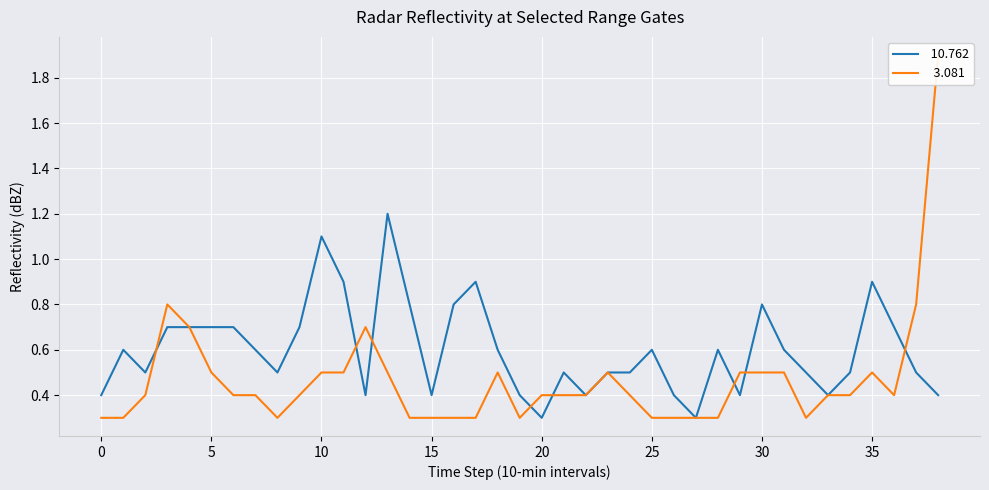

Reading left to right, list all the values displayed in this chart.

 10.762: 0.4	0.6	0.5	0.7	0.7	0.7	0.7	0.6	0.5	0.7	1.1	0.9	0.4	1.2	0.8	0.4	0.8	0.9	0.6	0.4	0.3	0.5	0.4	0.5	0.5	0.6	0.4	0.3	0.6	0.4	0.8	0.6	0.5	0.4	0.5	0.9	0.7	0.5	0.4
  3.081: 0.3	0.3	0.4	0.8	0.7	0.5	0.4	0.4	0.3	0.4	0.5	0.5	0.7	0.5	0.3	0.3	0.3	0.3	0.5	0.3	0.4	0.4	0.4	0.5	0.4	0.3	0.3	0.3	0.3	0.5	0.5	0.5	0.3	0.4	0.4	0.5	0.4	0.8	1.9